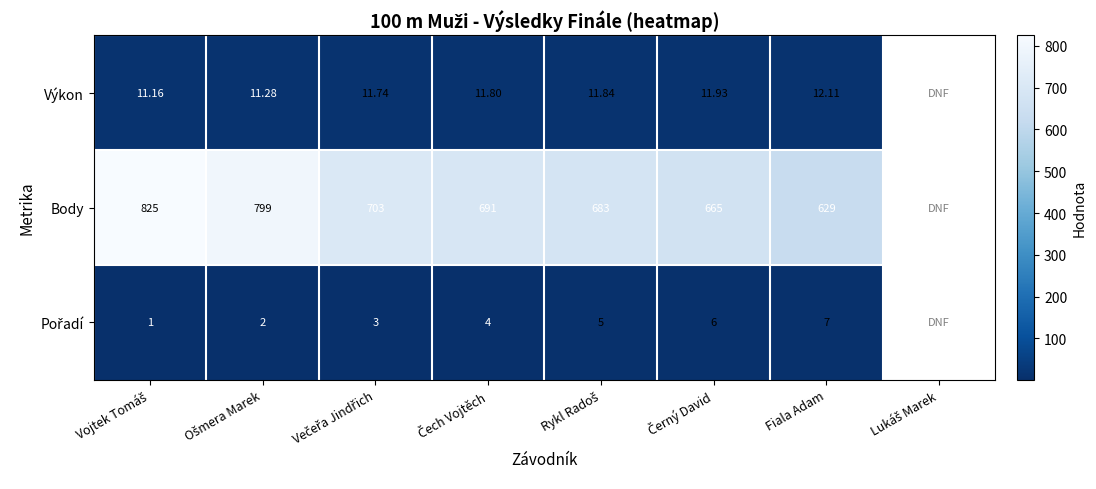

Which category has the lowest value in the Pořadí series?

Vojtek Tomáš